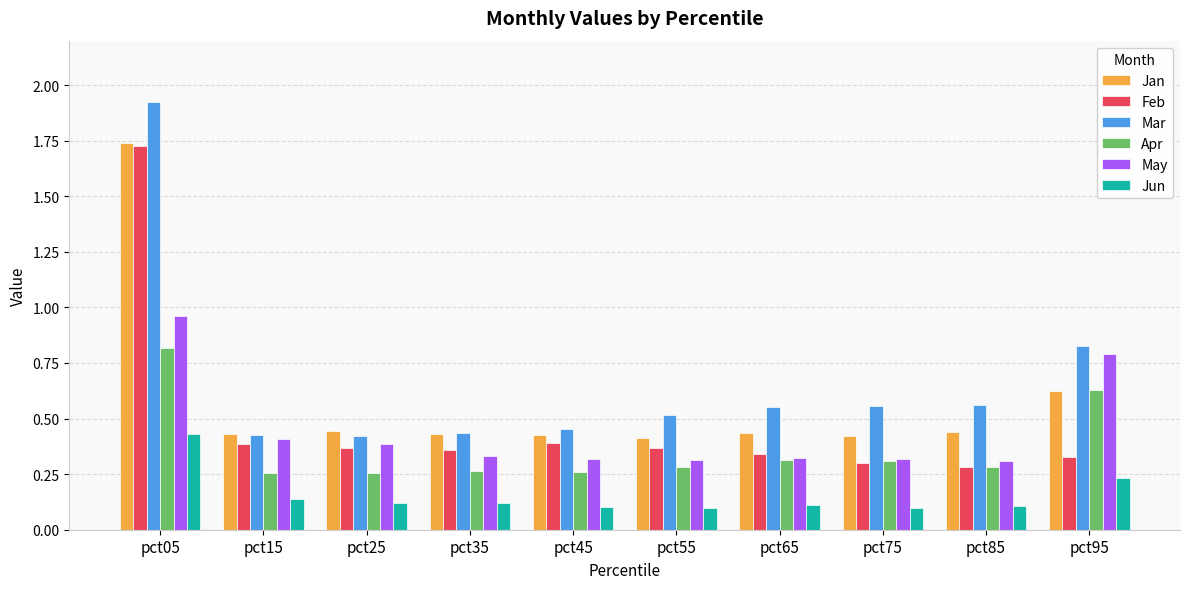

At which category does the chart reach its peak across all series?

pct05